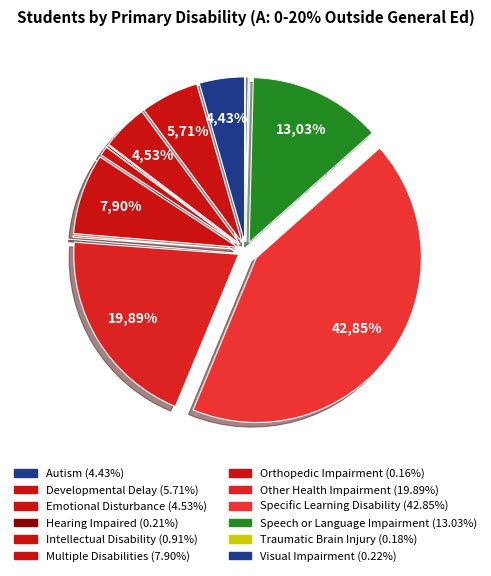

Between Multiple Disabilities and Specific Learning Disability, which is larger?

Specific Learning Disability